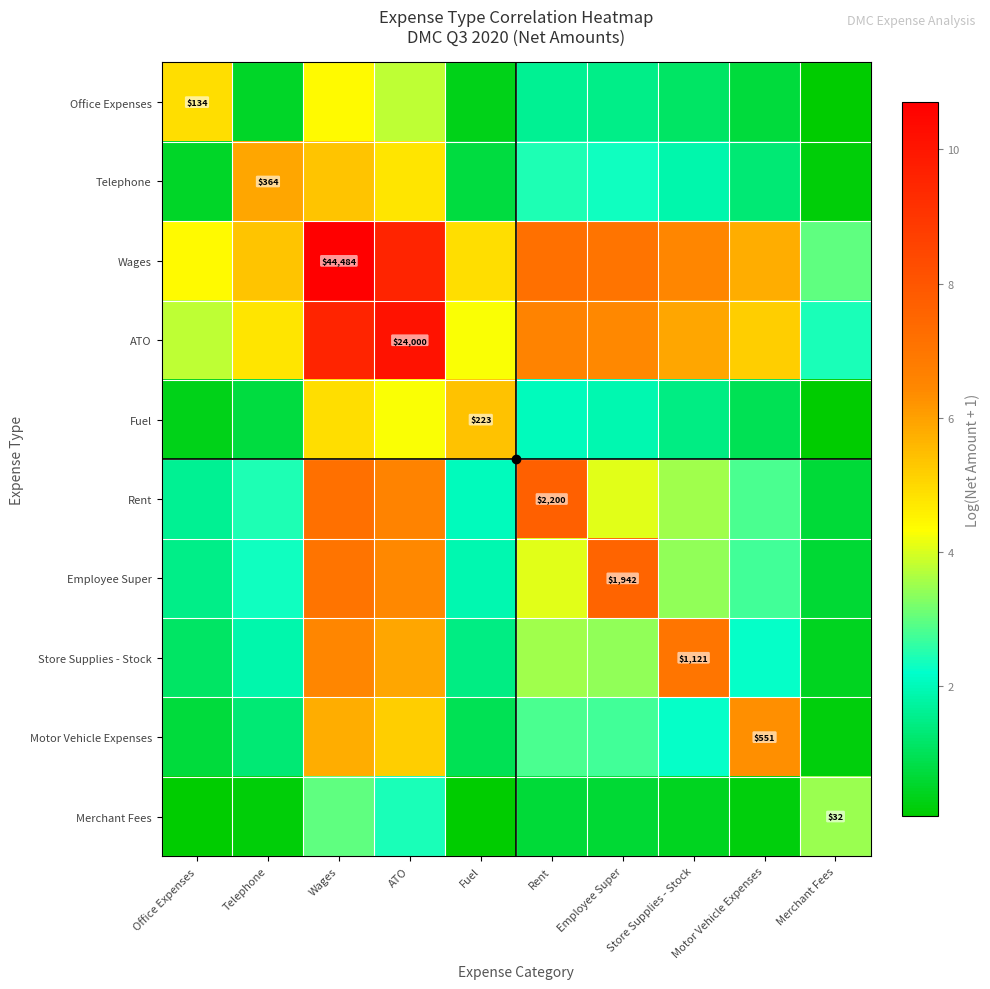

The value of Merchant Fees at ATO is 3.4. True or false?

False